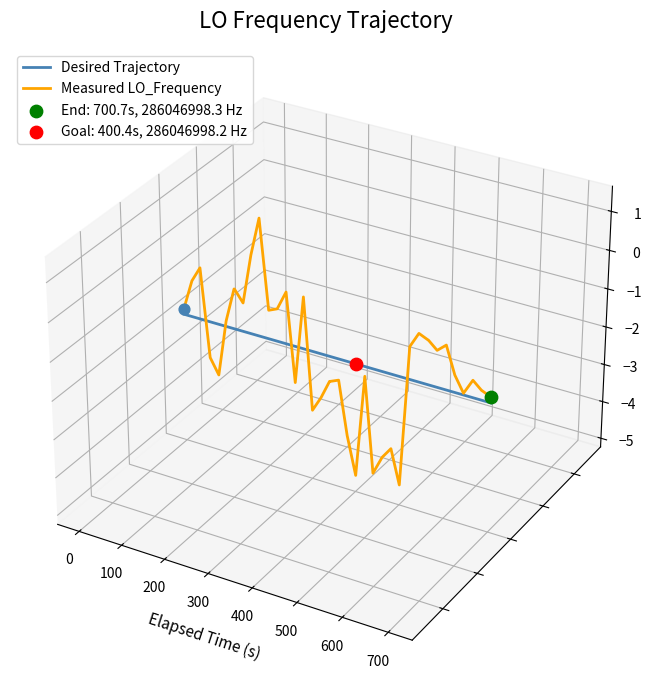

Which series has the largest total across all categories?

Measured LO_Frequency